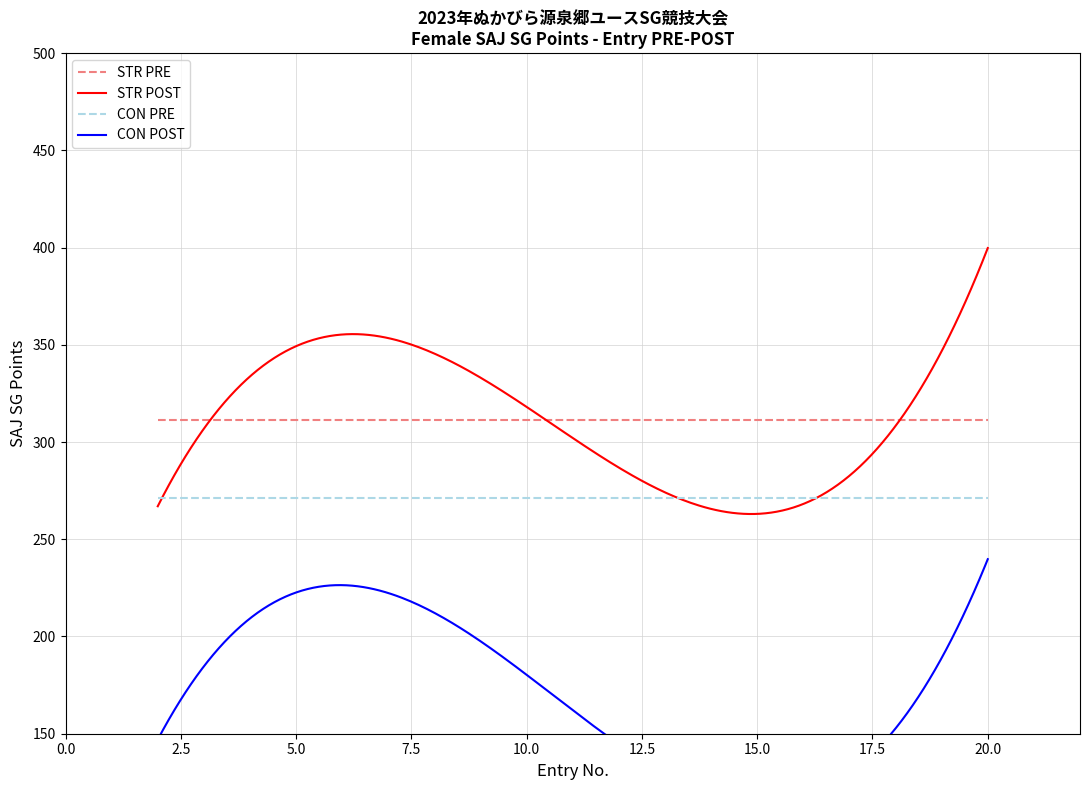

What is the lowest value of the STR POST series?

263.0